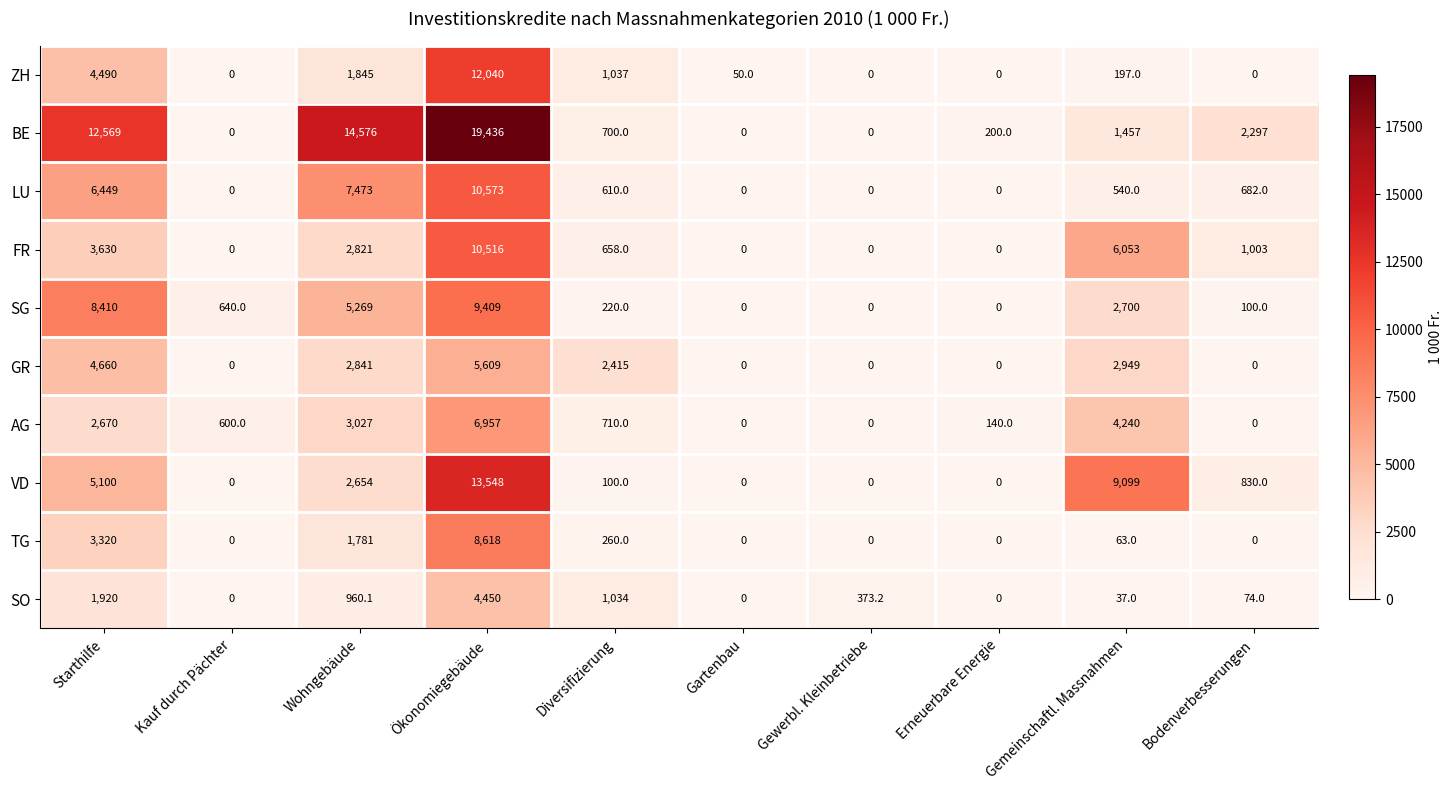

Is the value of SO at Gewerbl. Kleinbetriebe greater than the value of ZH at Wohngebäude?

No